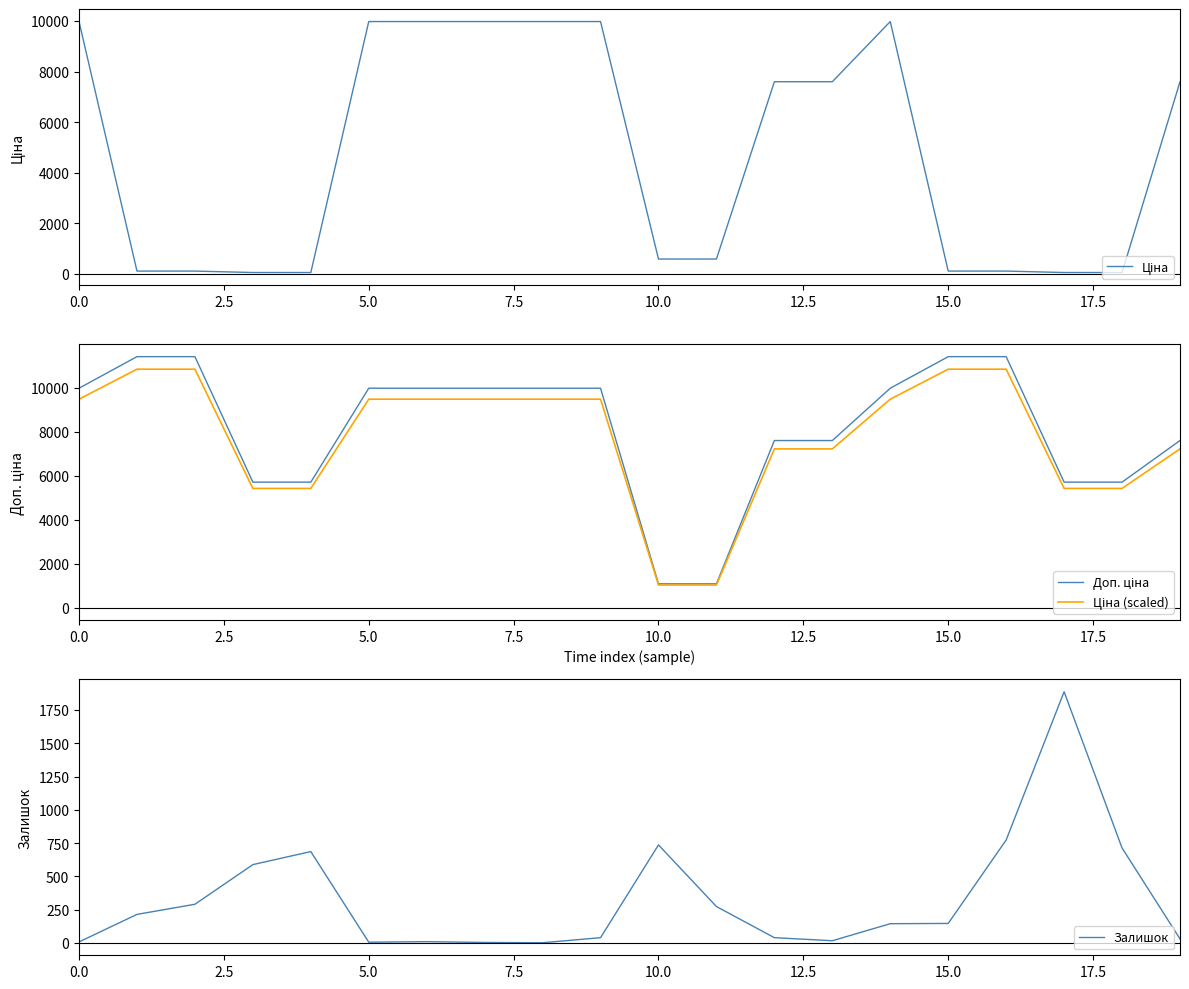

True or false: Залишок and Ціна (scaled) intersect in this chart.

False